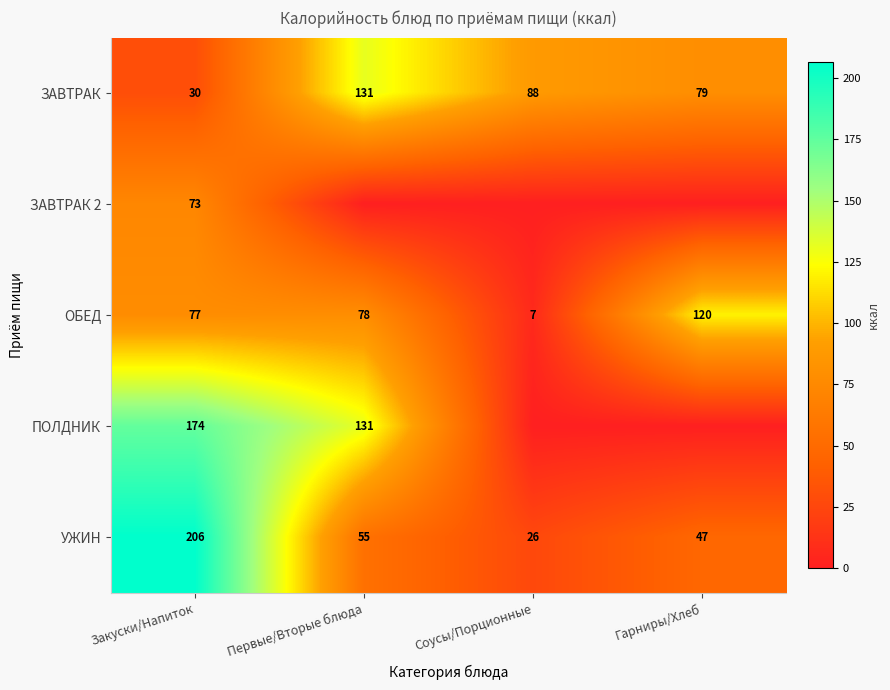

What is the total value across all series at Первые/Вторые блюда?

395.7